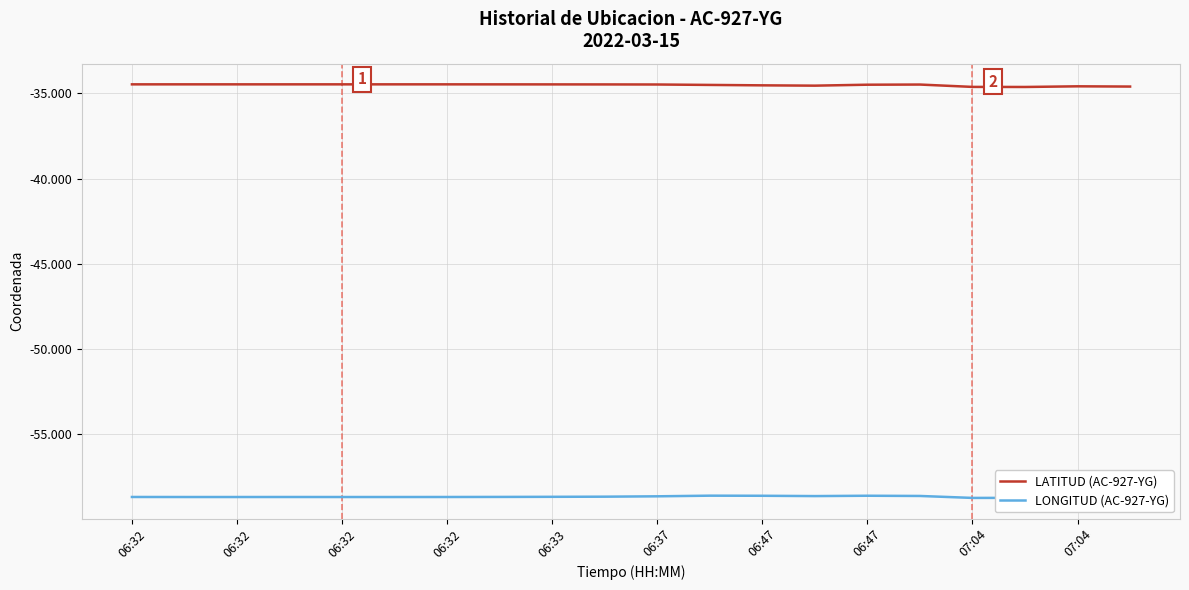

What is the minimum value for LATITUD (AC-927-YG)?

-34.6